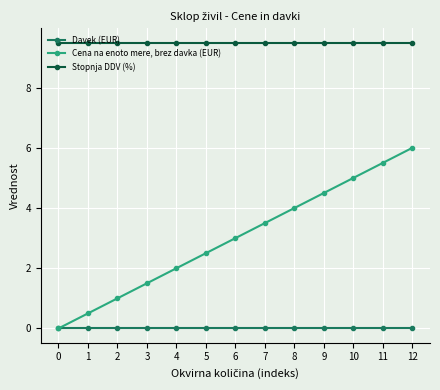

What are all the series names shown in the legend?

Davek (EUR), Cena na enoto mere, brez davka (EUR), Stopnja DDV (%)